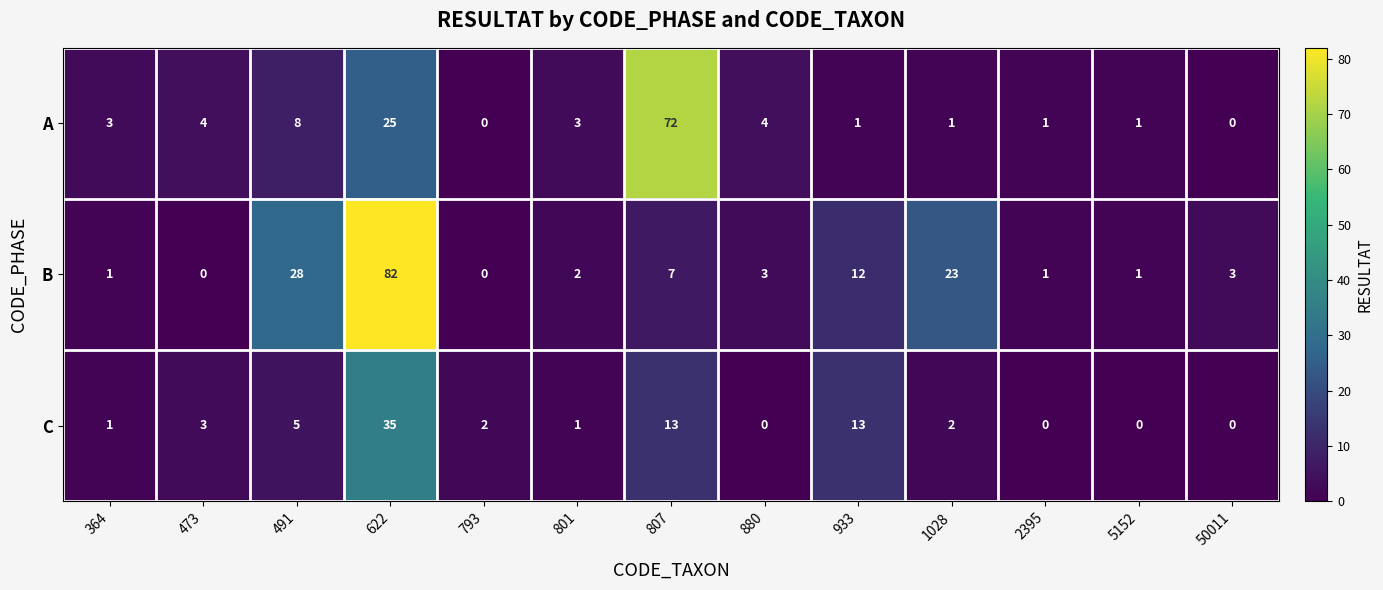

At which category is the sum across all series the highest?

622